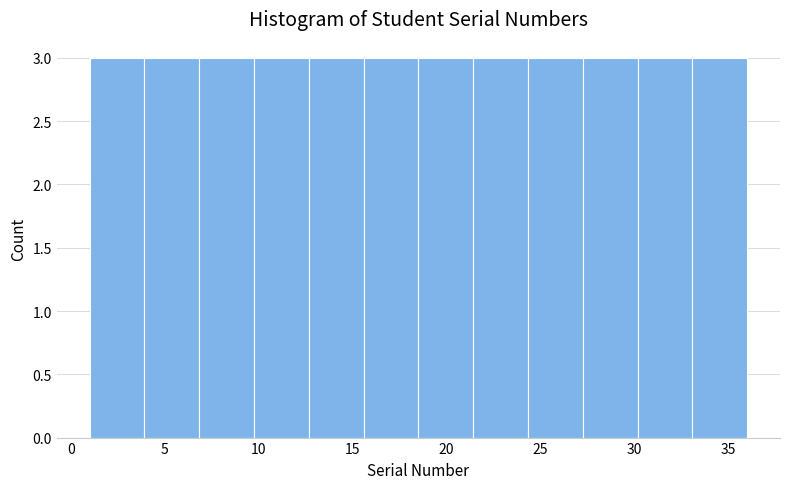

What is the height of the bar covering 18.5 to 21.5 on the x-axis? Neither the bar edges nor the heights are printed on the chart, so give them approximately, as read against the axes.

3